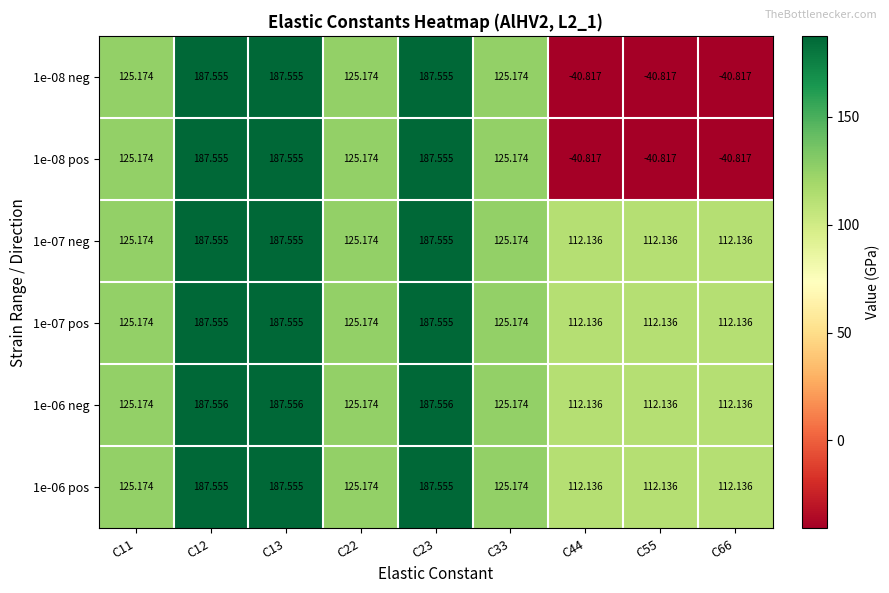

What is the smallest value displayed?

-40.8